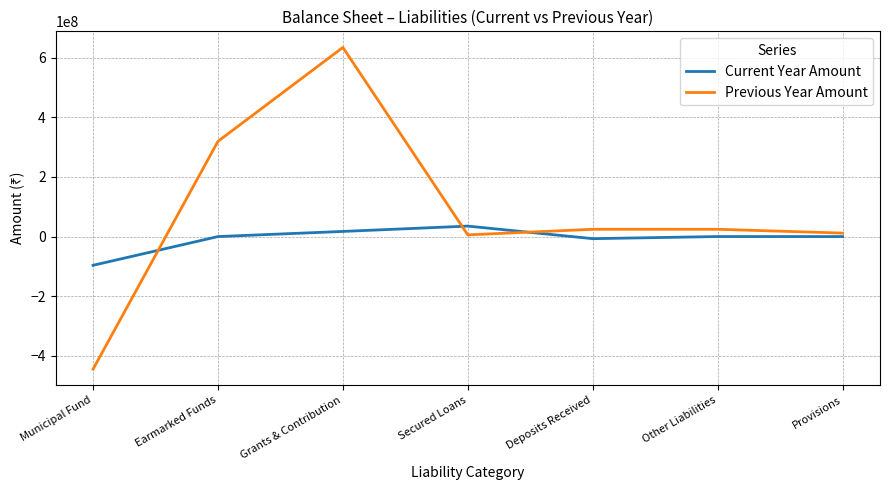

Rank the series by their maximum value, from highest to lowest.

Previous Year Amount, Current Year Amount